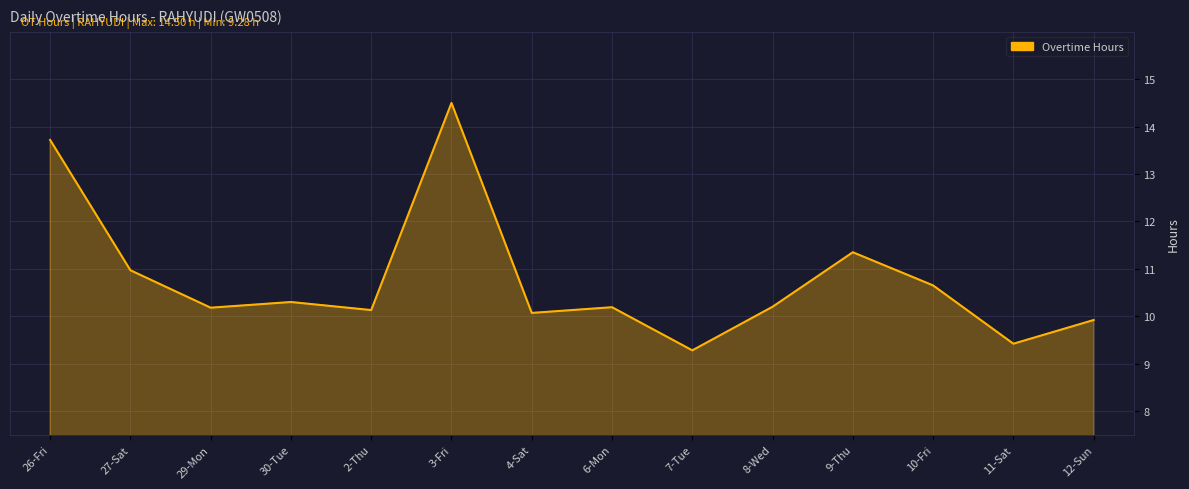

At which category does the chart reach its minimum across all series?

7-Tue